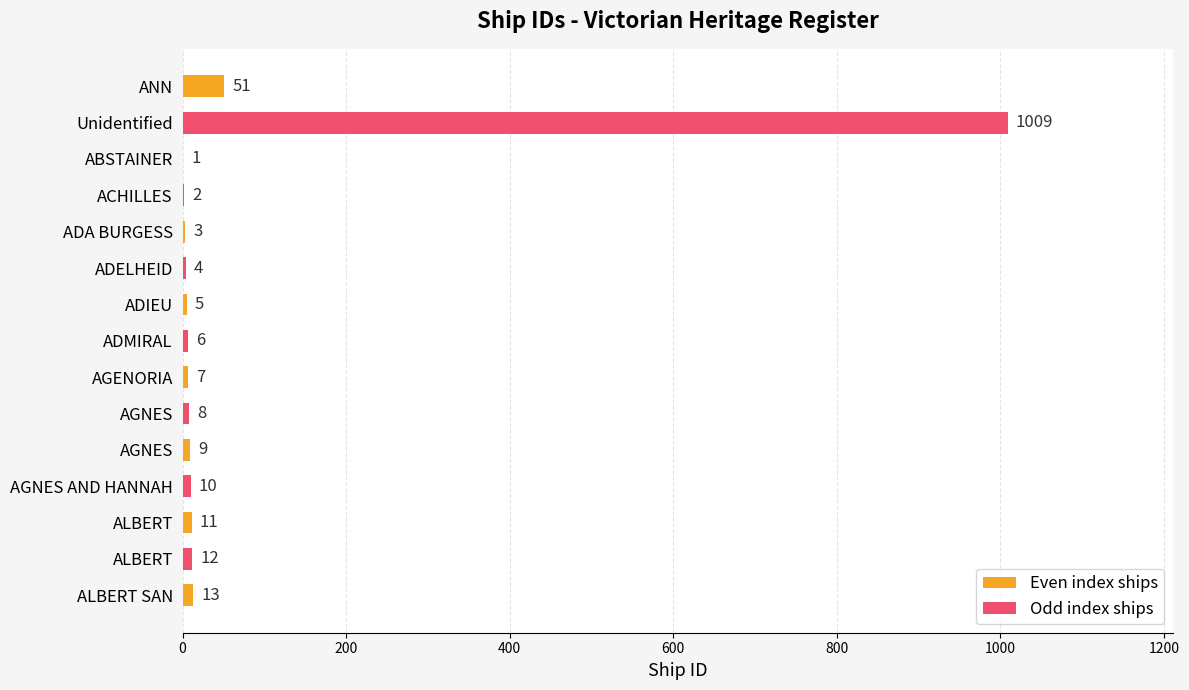

What is the difference between the maximum and second lowest values?

1007